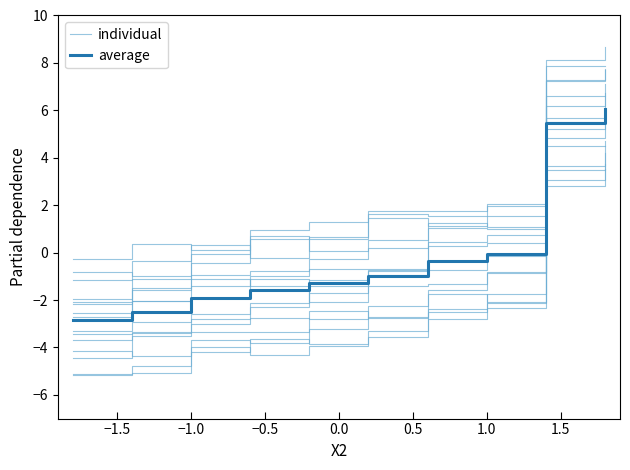

Does the chart display data point markers on the line(s)?

No